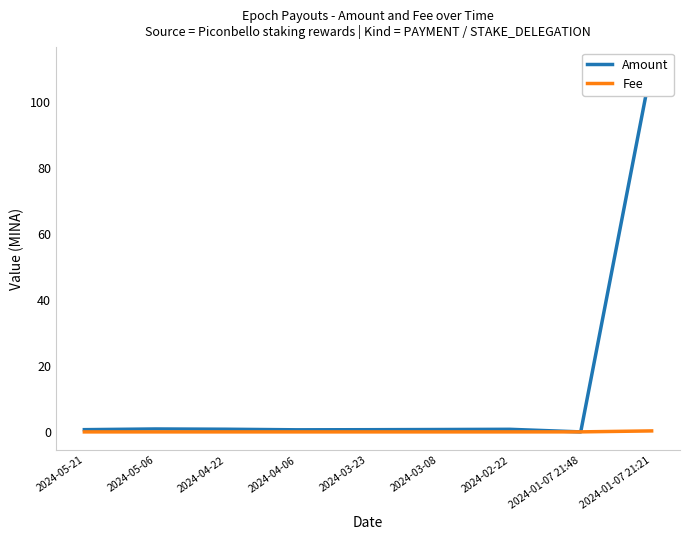

Reading left to right, transcribe all the data shown in this chart.

Amount: 0.7	0.9	0.8	0.6	0.7	0.7	0.8	0.0	111.0
Fee: 0.0	0.0	0.0	0.0	0.0	0.0	0.0	0.0	0.3